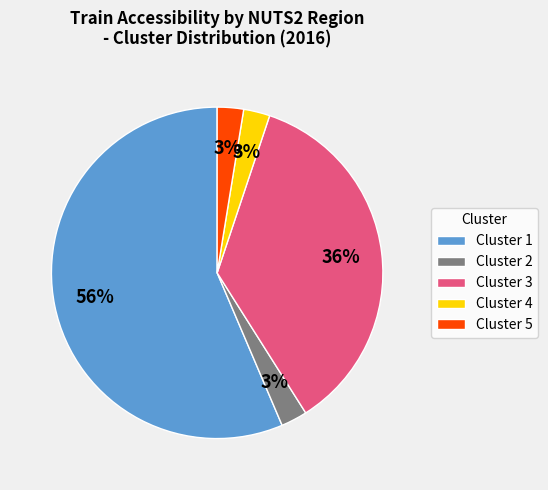

Is the sum of Cluster 2 and Cluster 3 greater than half?

No